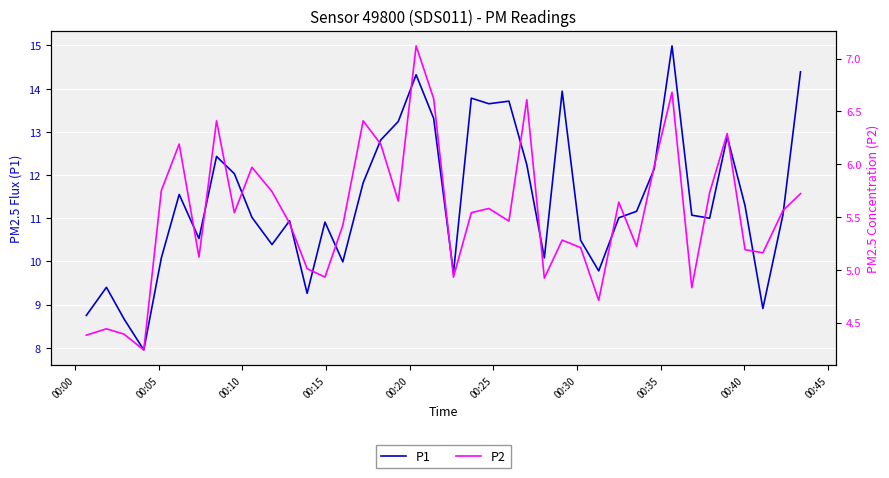

What is the maximum value for P1?

15.0